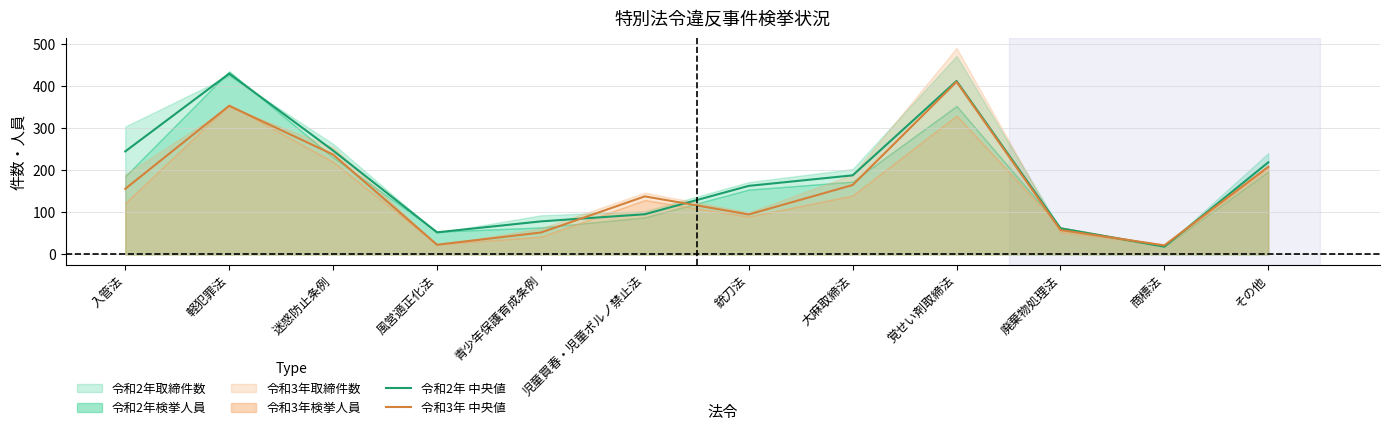

What is the minimum value for 令和3年 中央値?

21.5